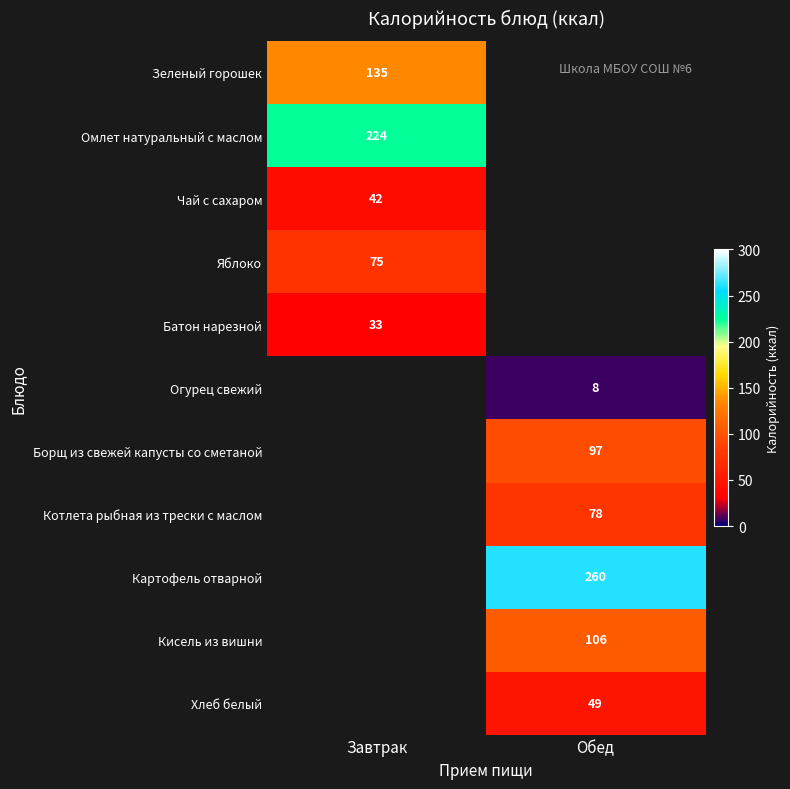

True or false: Батон нарезной has a value of 10 at Завтрак.

False